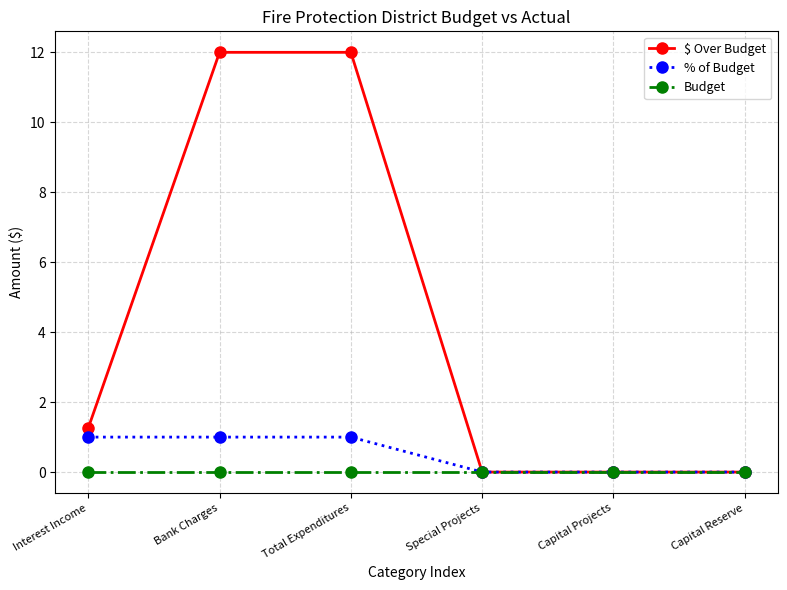

What position from the right is Special Projects?

3